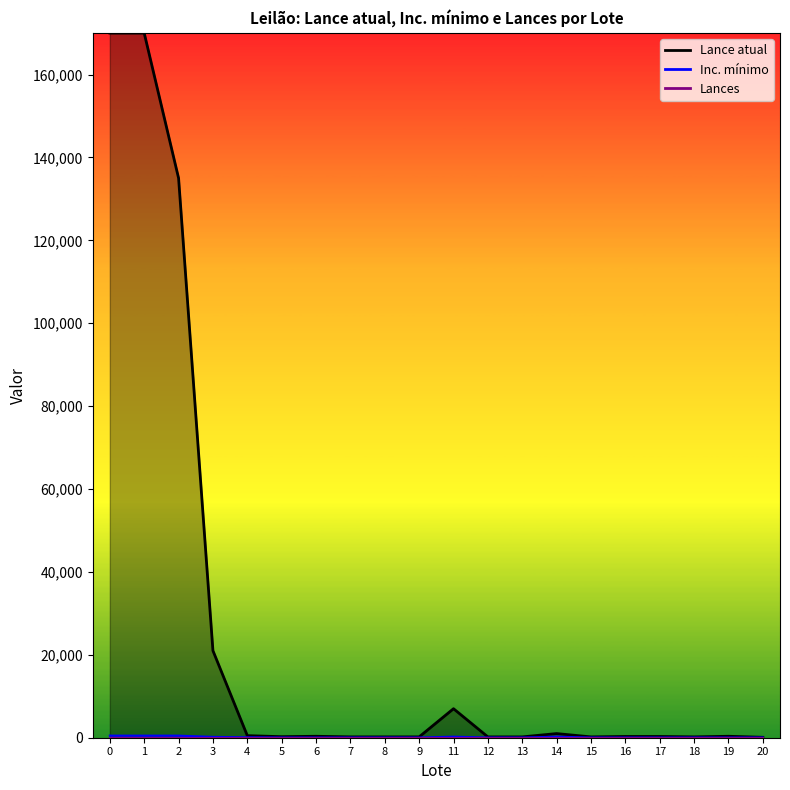

What is the approximate value of Inc. mínimo at 19, to the nearest 50?

50